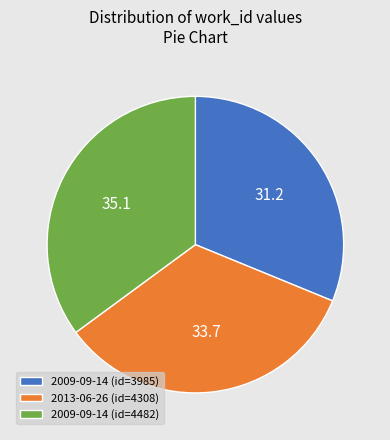

Approximately how many times larger is the value at 2009-09-14 (id=4482) compared to 2009-09-14 (id=3985)?

1.1